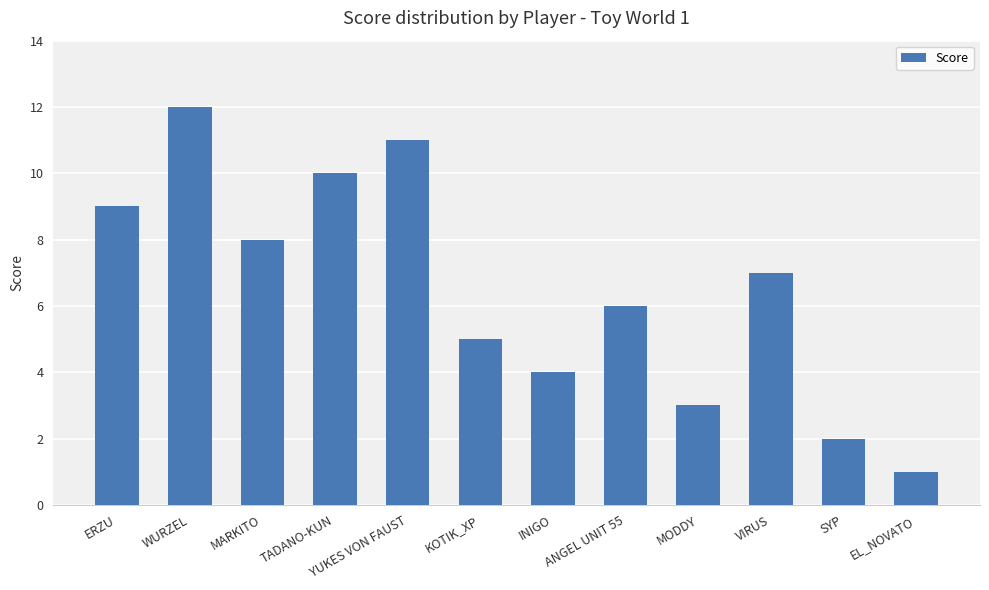

Which has a higher value, SYP or KOTIK_XP?

KOTIK_XP